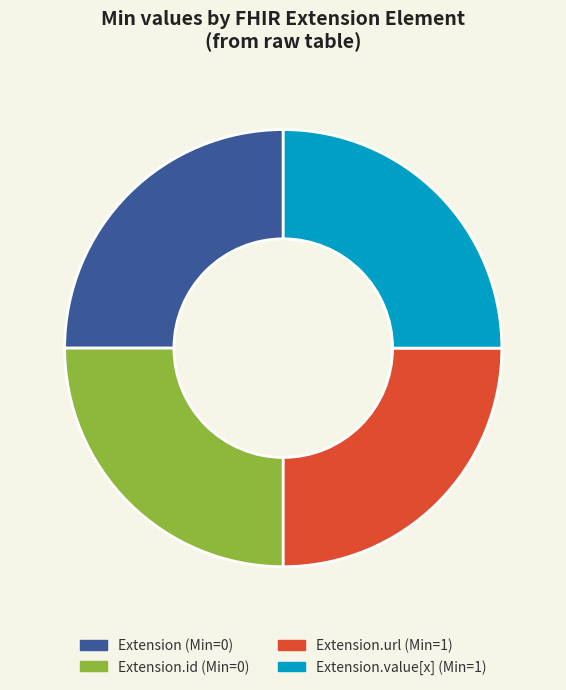

Does any single category account for the majority?

No